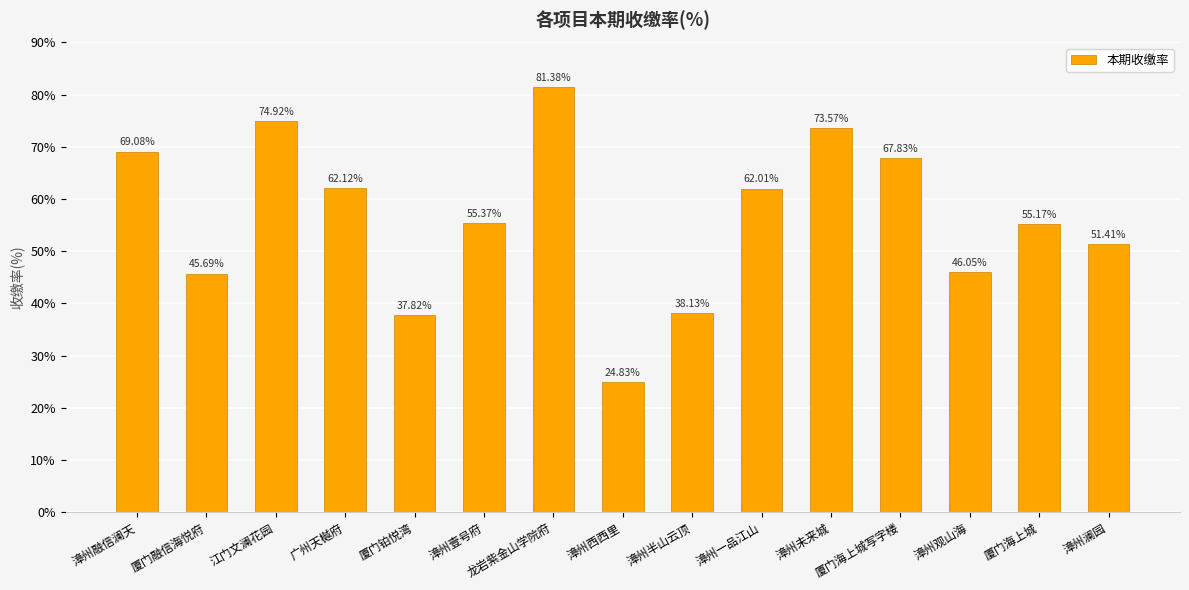

The value at 广州天樾府 is 42.6. True or false?

False